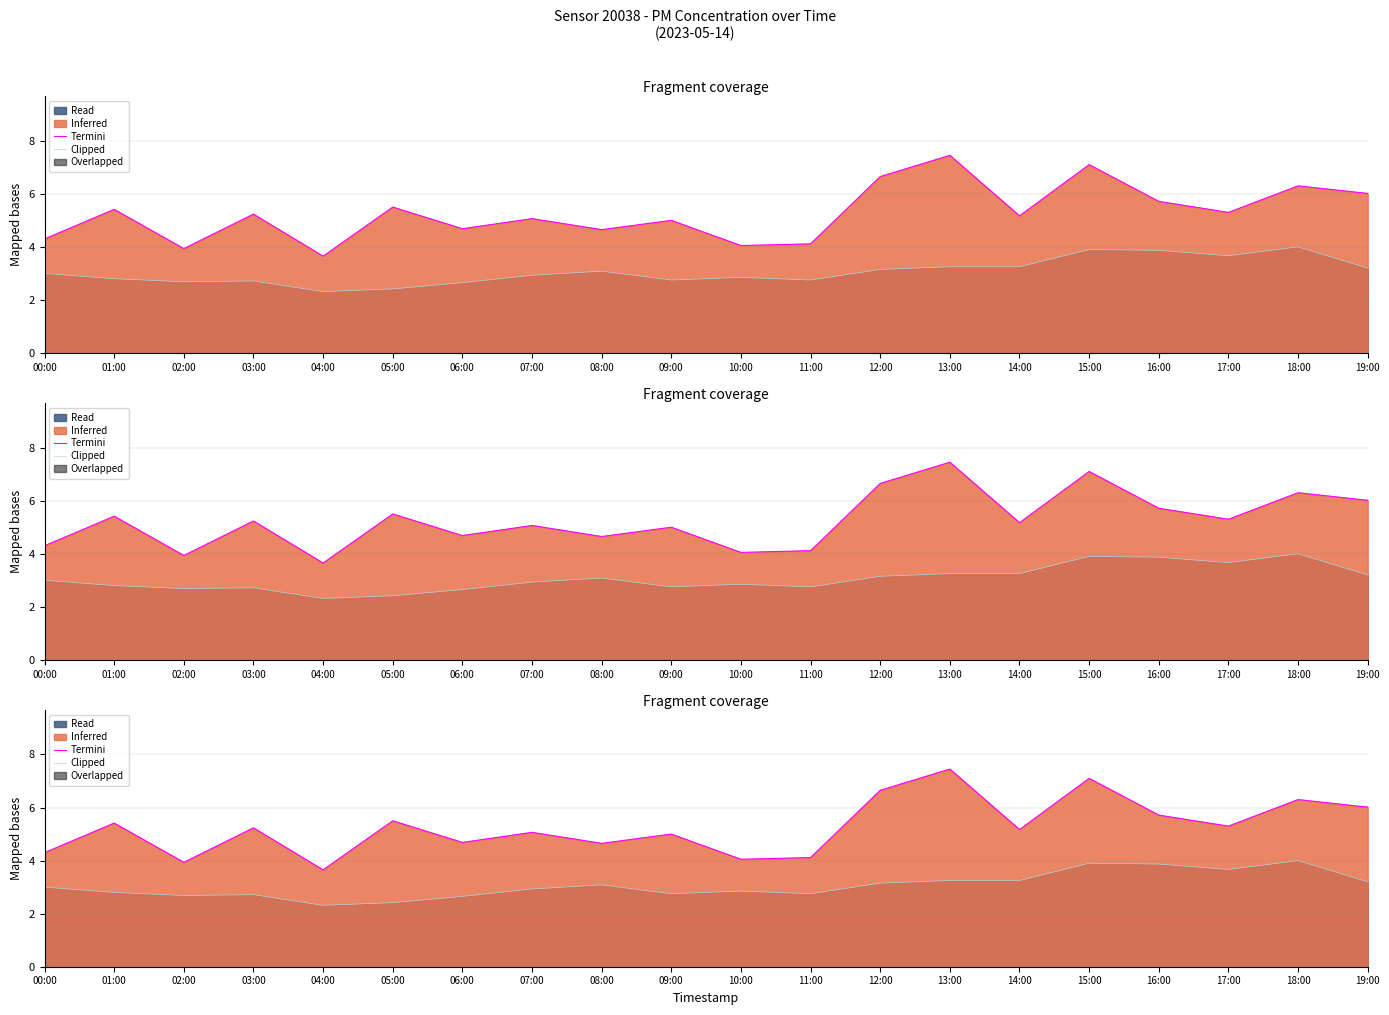

Does the chart display data point markers on the line(s)?

No